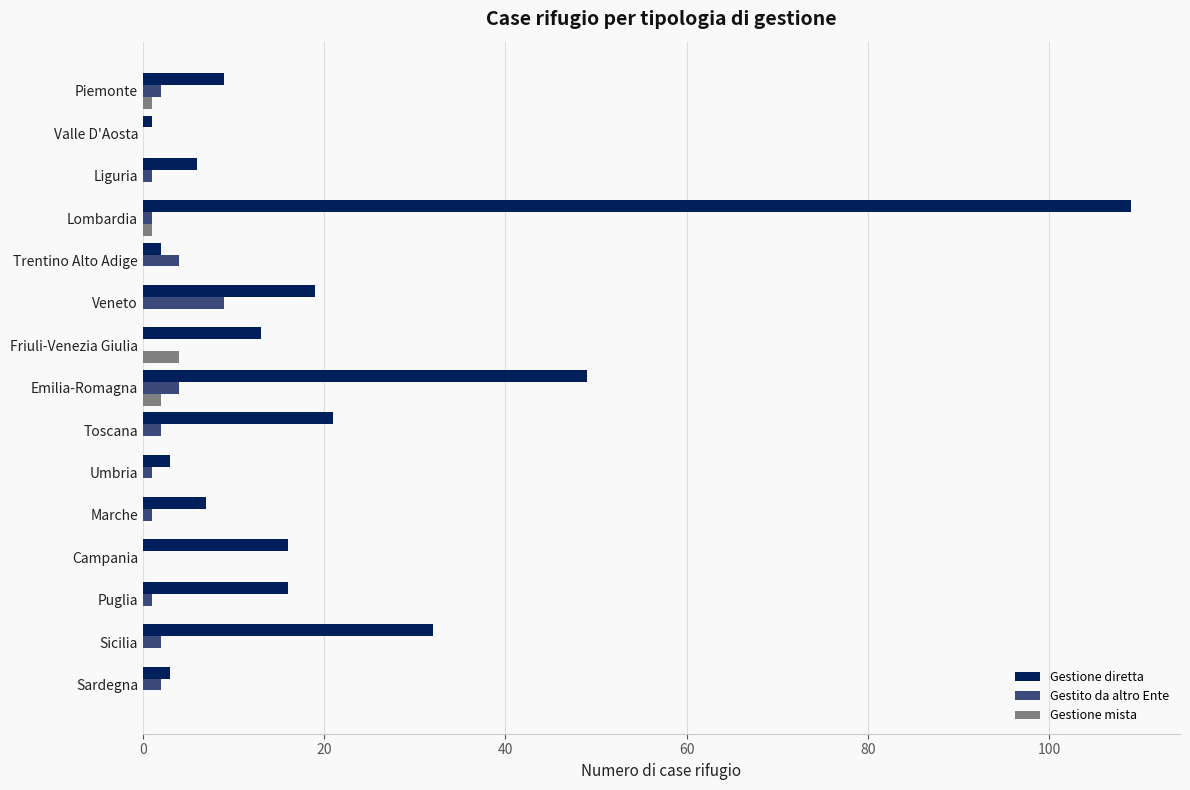

Which series has the largest range (max minus min)?

Gestione diretta